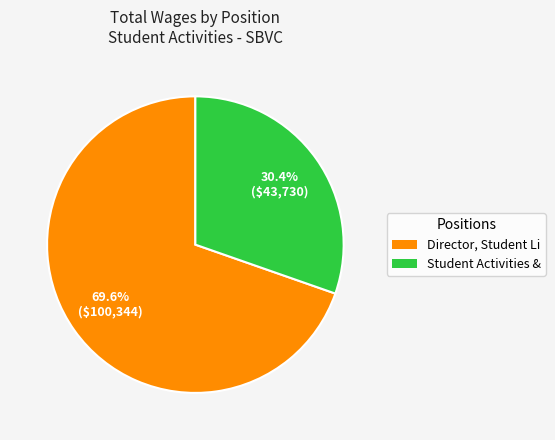

Between Student Activities & and Director, Student Li, which is larger?

Director, Student Li